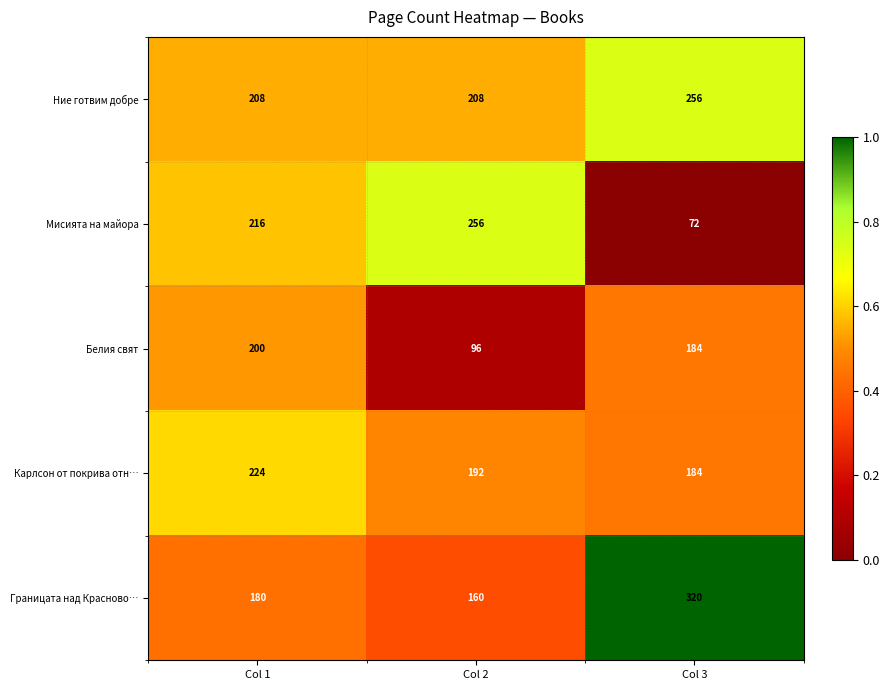

Is it true that Белия свят equals 96 at Col 2?

True